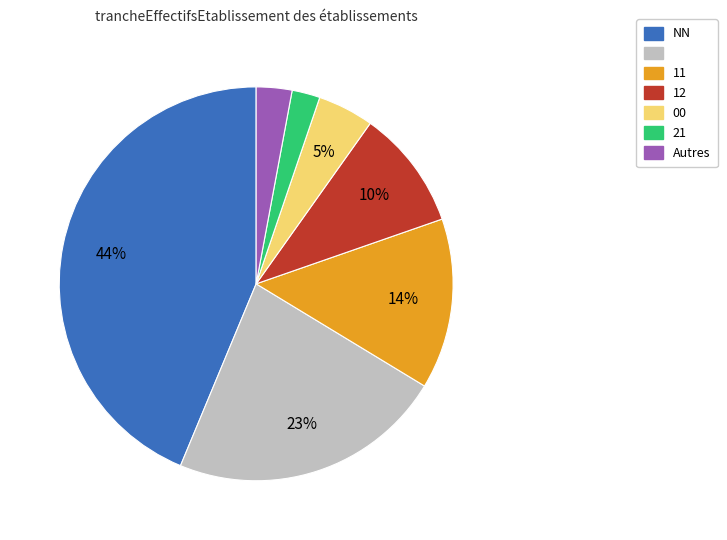

Is there a majority slice in this chart?

No